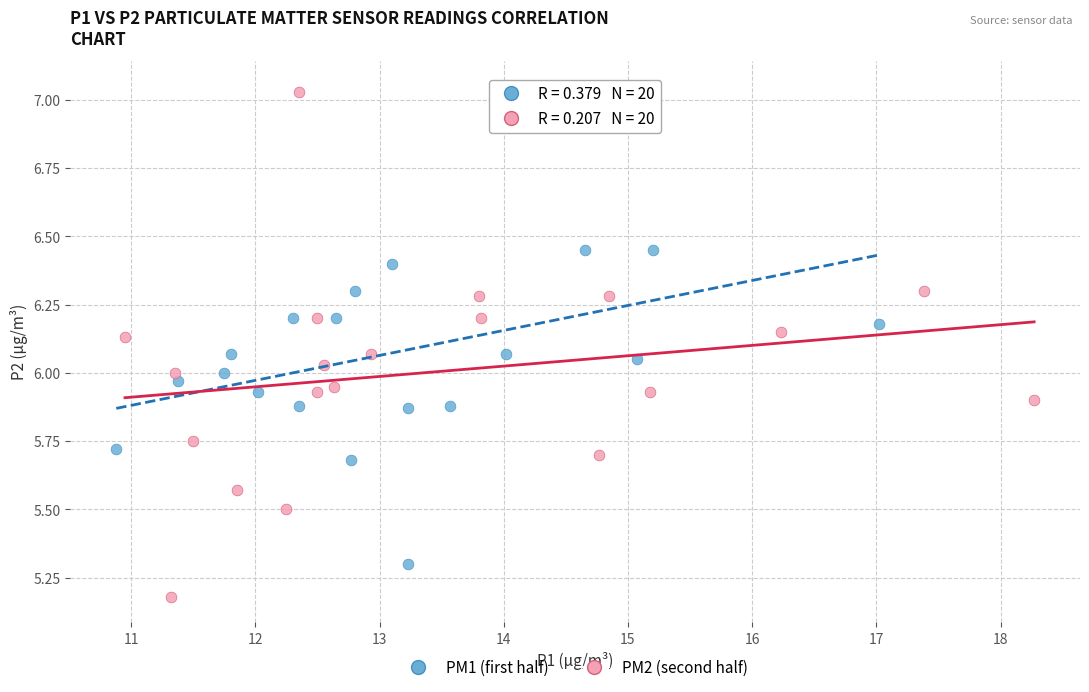

Which series has the widest spread of Y values?

PM2 (second half)